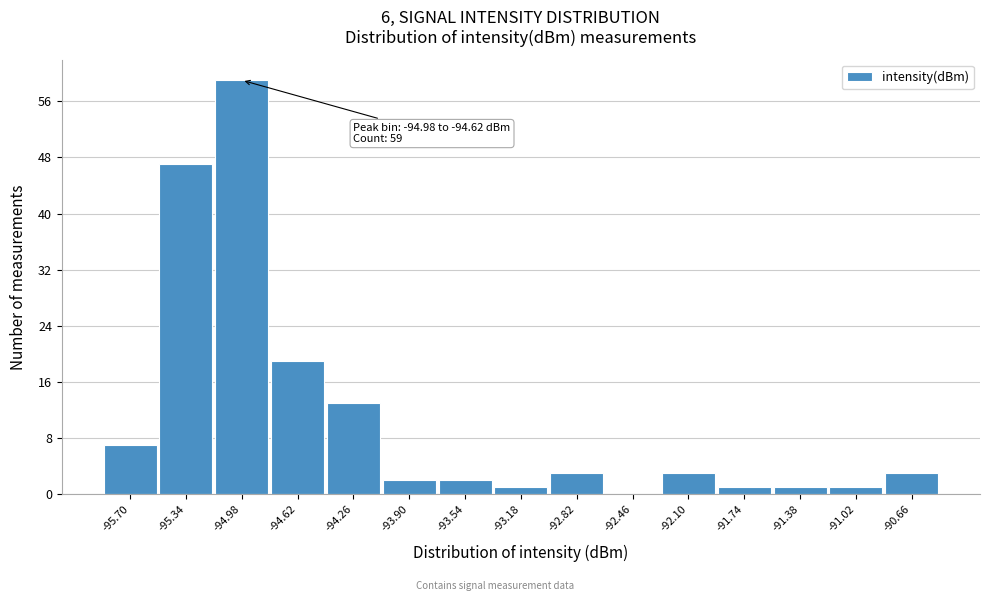

Reading right to left, list all the values displayed in this chart.

-90.66=3	-91.02=1	-91.38=1	-91.74=1	-92.10=3	-92.46=0	-92.82=3	-93.18=1	-93.54=2	-93.90=2	-94.26=13	-94.62=19	-94.98=59	-95.34=47	-95.70=7